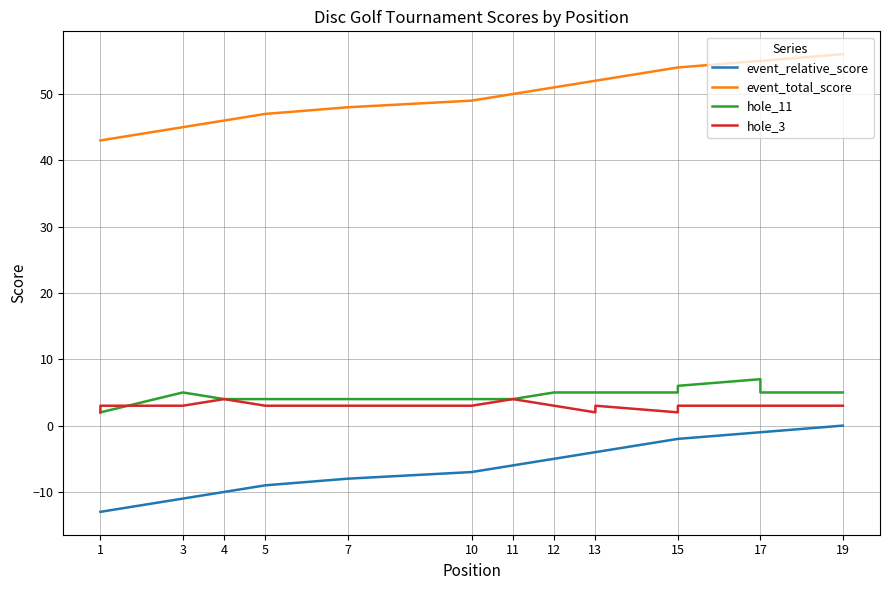

What is the difference between the highest and lowest values at 5?

56